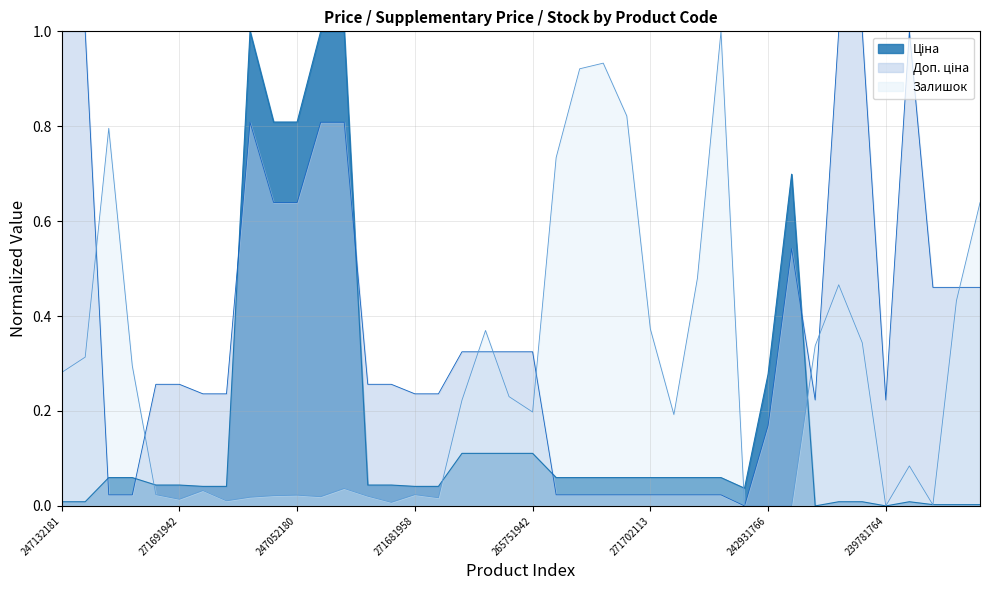

At which category does the chart reach its peak across all series?

273702193